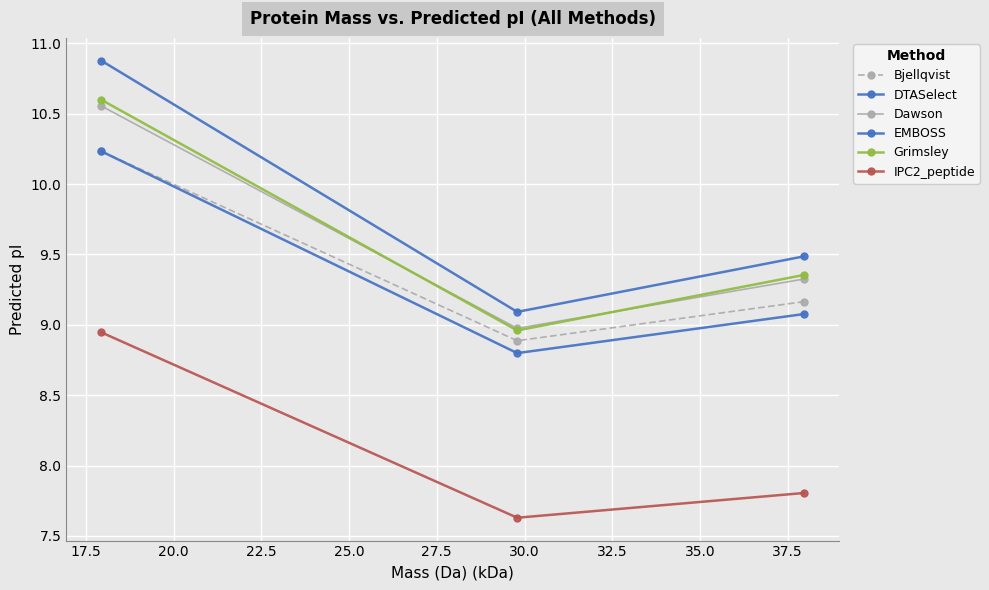

What is the minimum value for Bjellqvist?

8.9